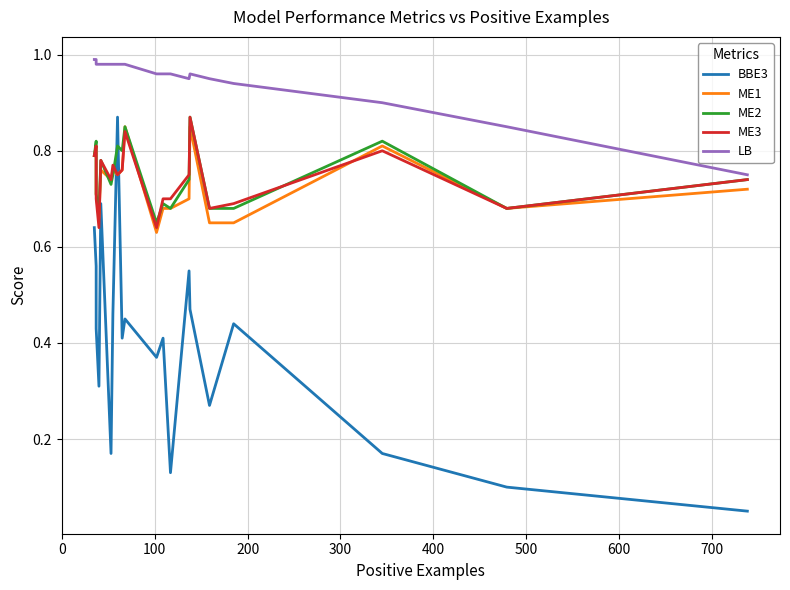

How many interior local valleys does the ME3 series have?

6